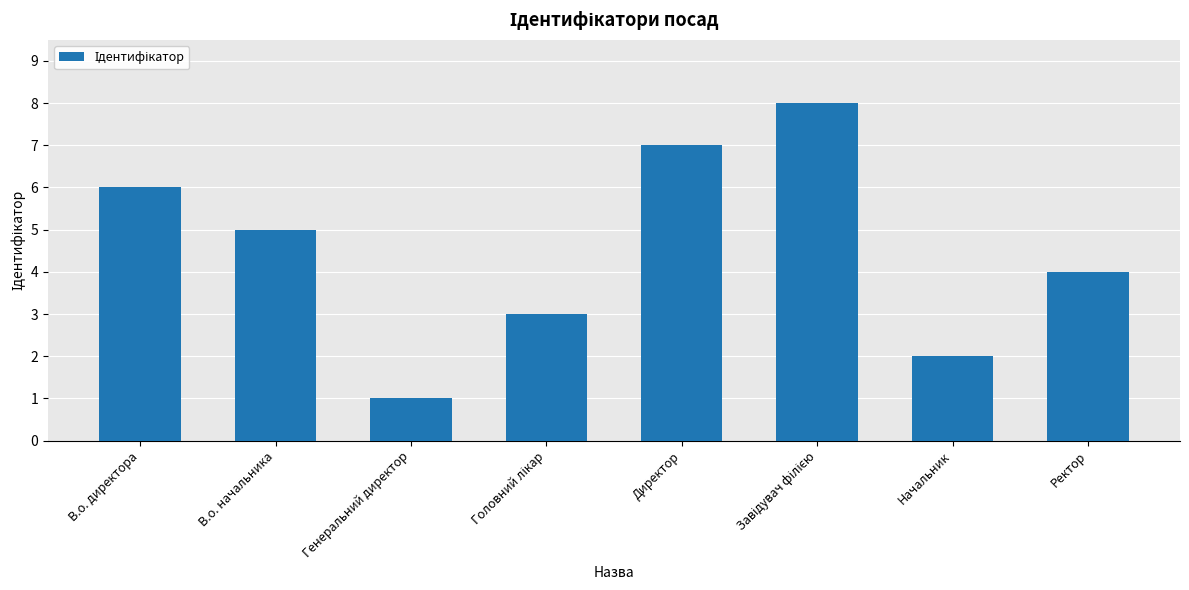

What position from the right is Директор?

4